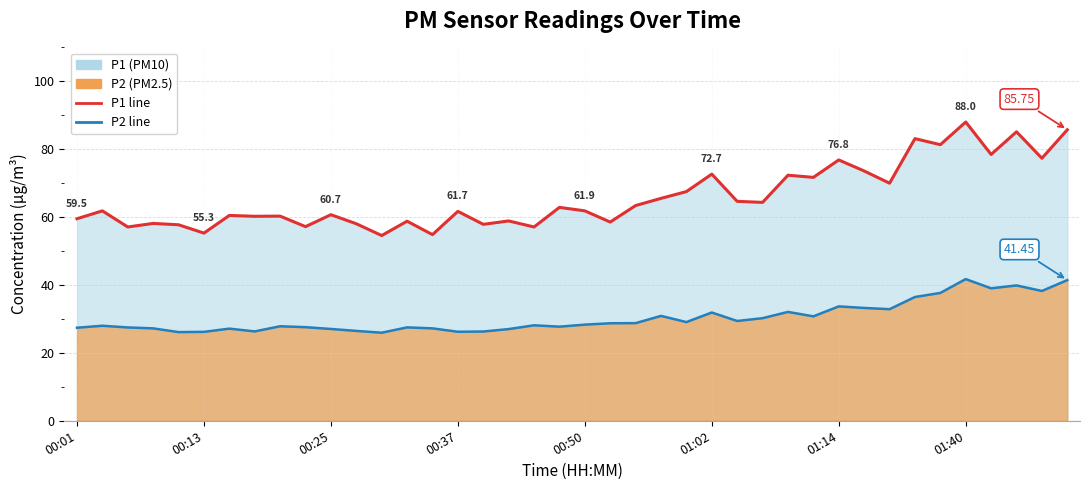

What is the difference between the second highest and second lowest values in the P1 line series?

30.9